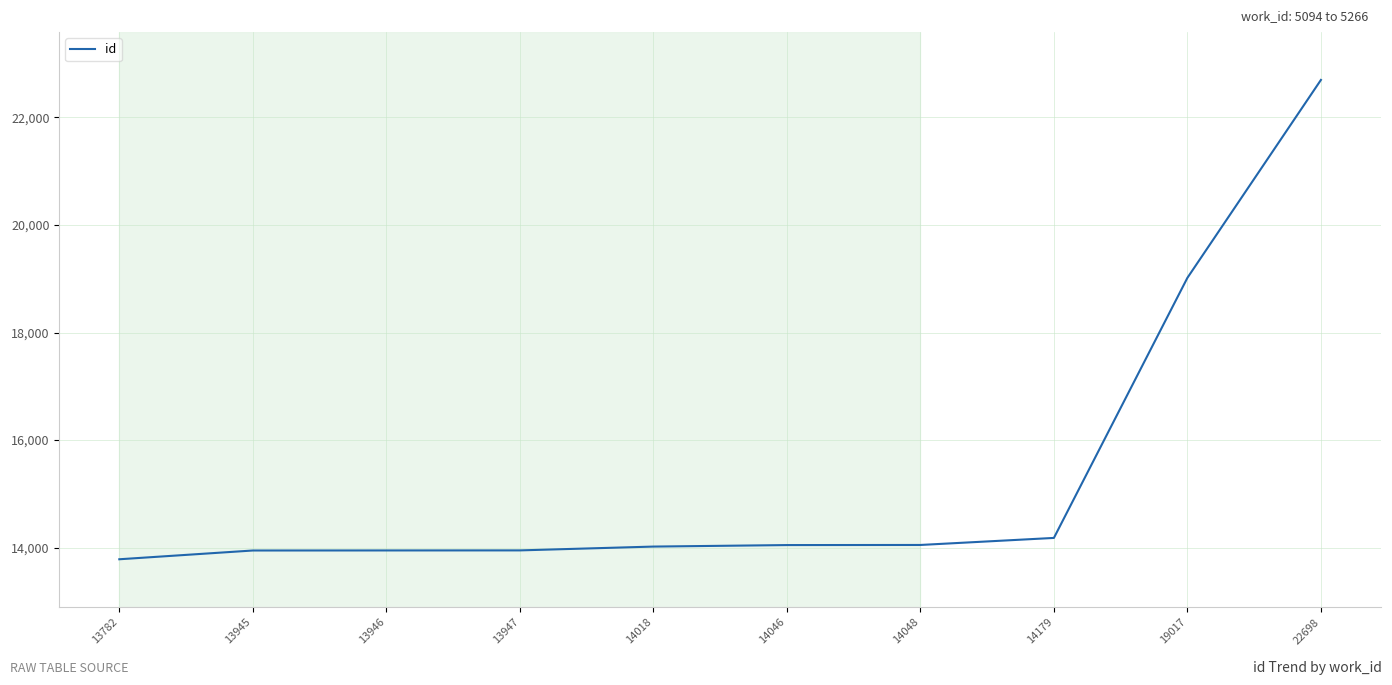

How many lines are shown in the chart?

1